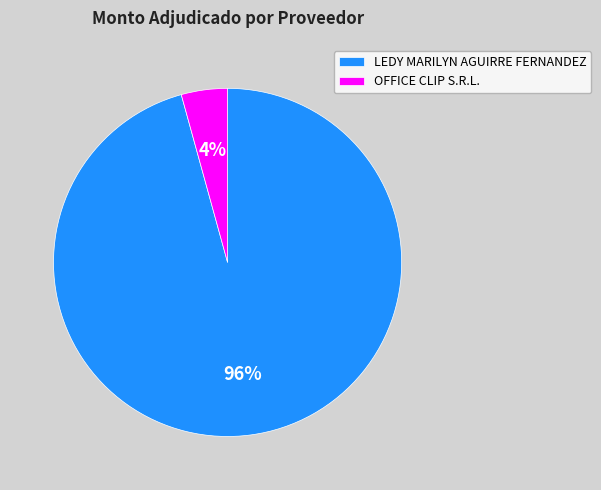

Do LEDY MARILYN AGUIRRE FERNANDEZ and OFFICE CLIP S.R.L. together represent more than half of the pie?

Yes